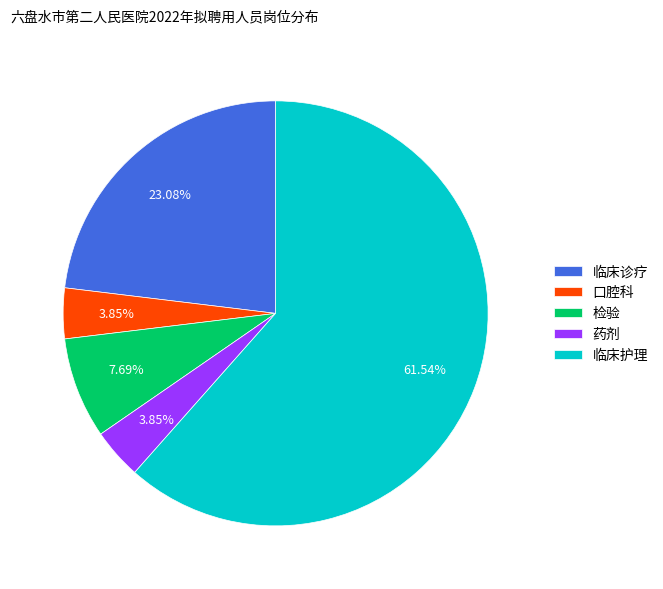

What is the ratio of the value at 口腔科 to the value at 药剂?

1.0